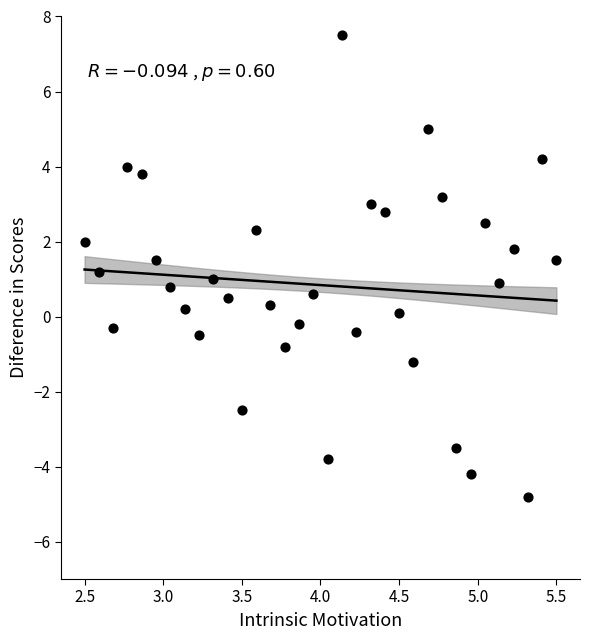

What is the range of Y values (max minus min)?

12.3